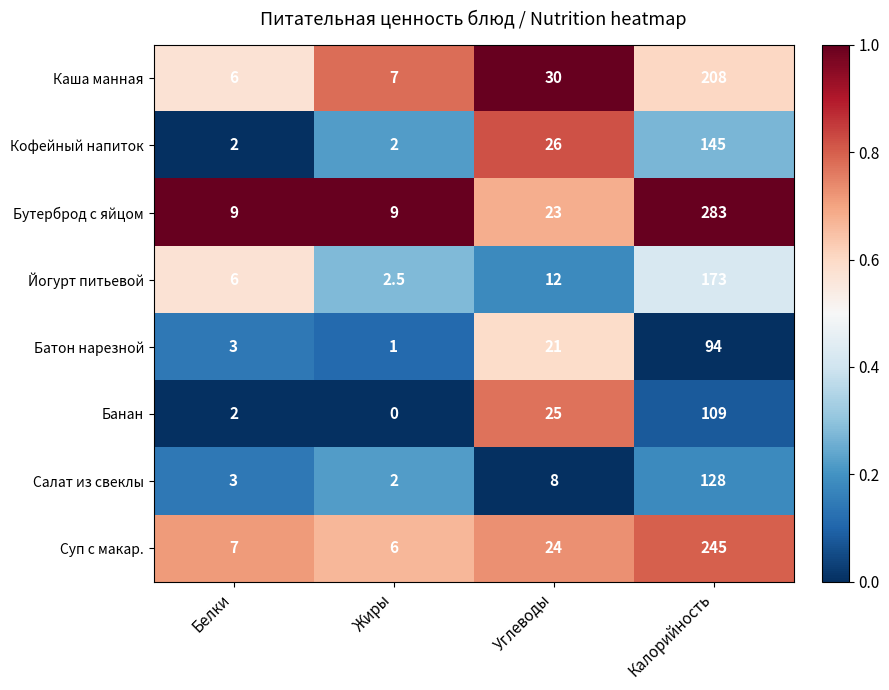

Which series has the largest range (max minus min)?

Бутерброд с яйцом